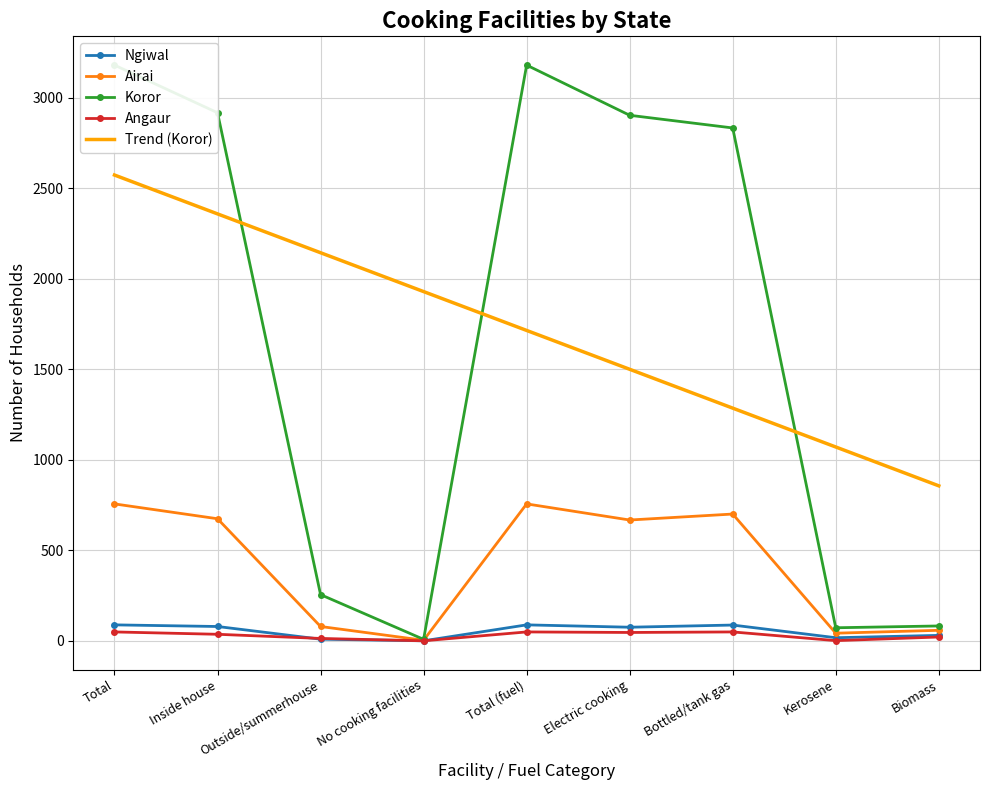

The Koror series shows 4740.4 at Inside house. True or false?

False